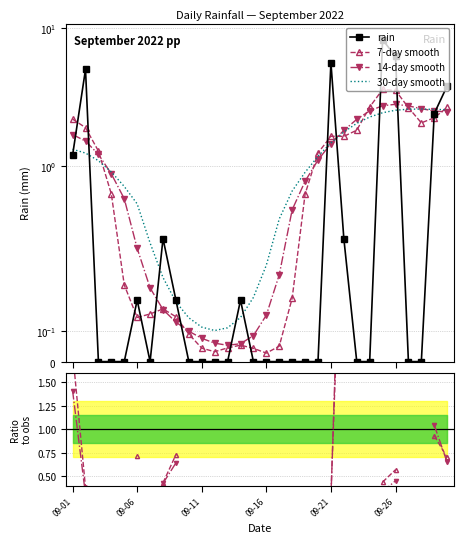

Where do 30-day smooth and 14-day / obs first cross each other?

09-01 and 09-06